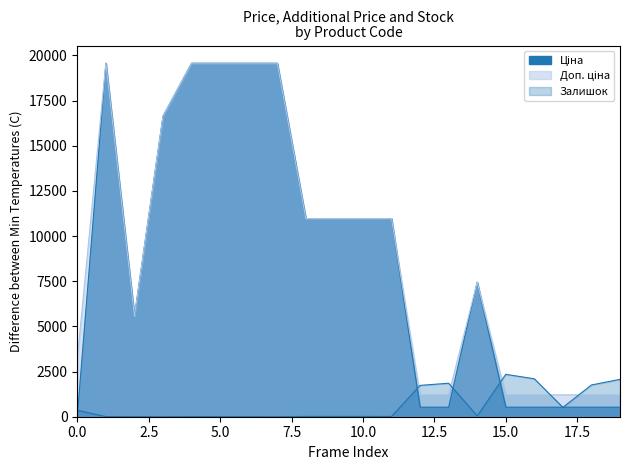

Which series ends up on top after the final intersection of Доп. ціна and Залишок?

Залишок